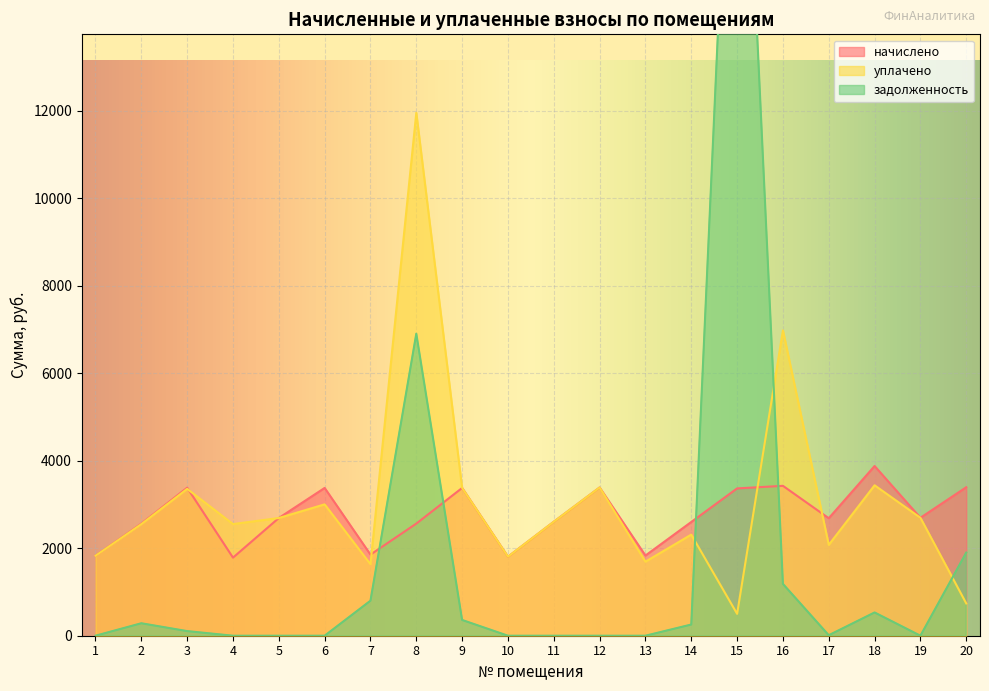

How many data points in уплачено are above 2605?

10